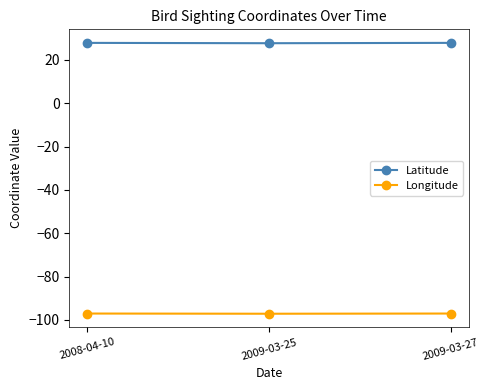

What is the total value across all series at 2008-04-10?

-69.3